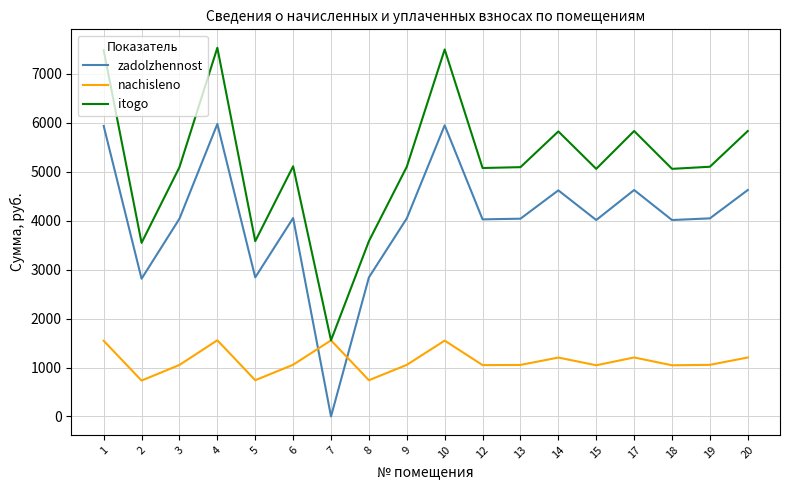

Which series changed the most between 8 and 17?

itogo